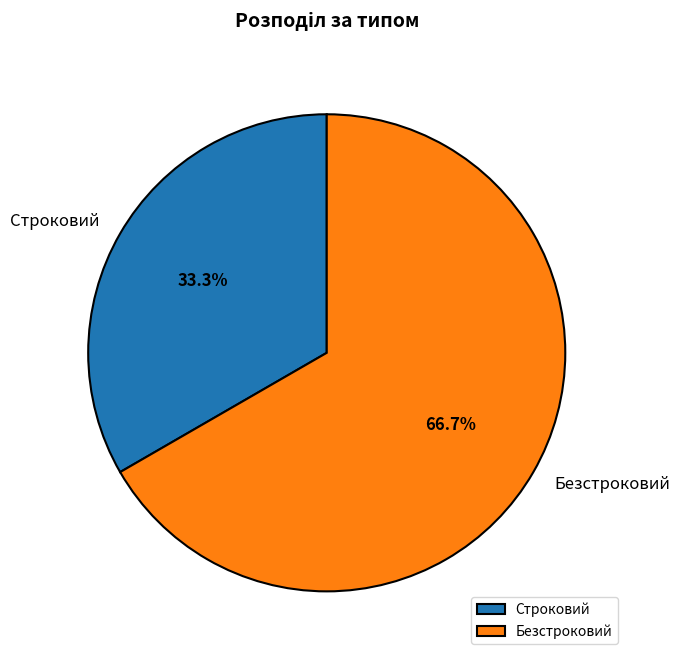

Do Безстроковий and Строковий together represent more than half of the pie?

Yes